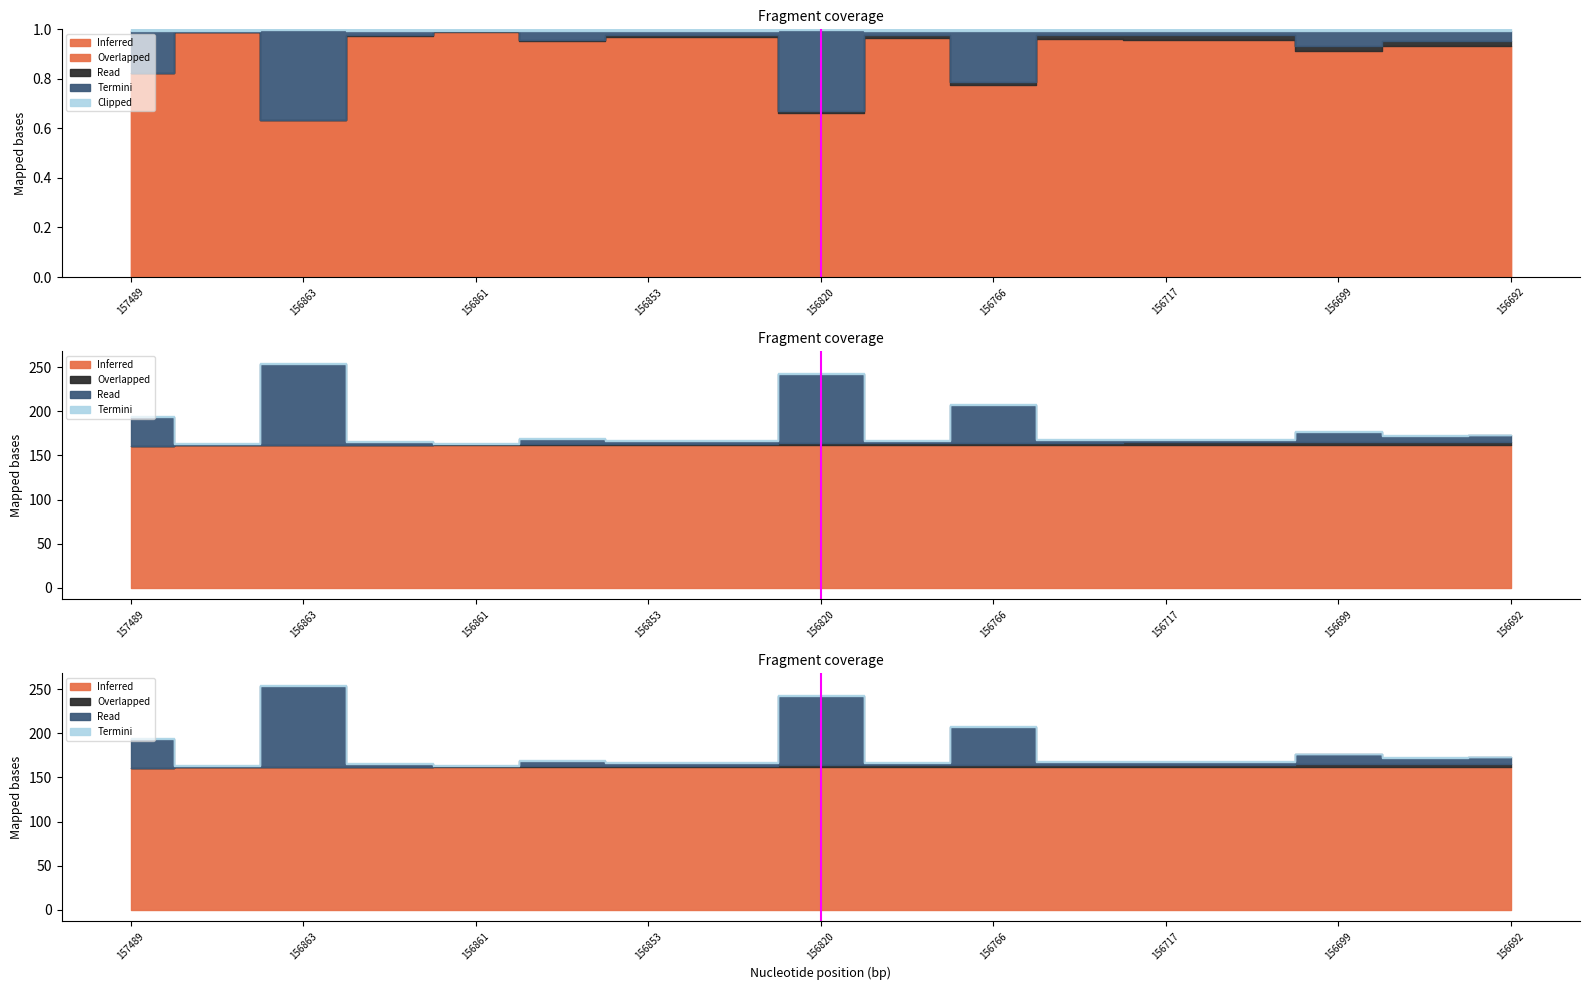

Where is the data nearest to the value 0?

156820